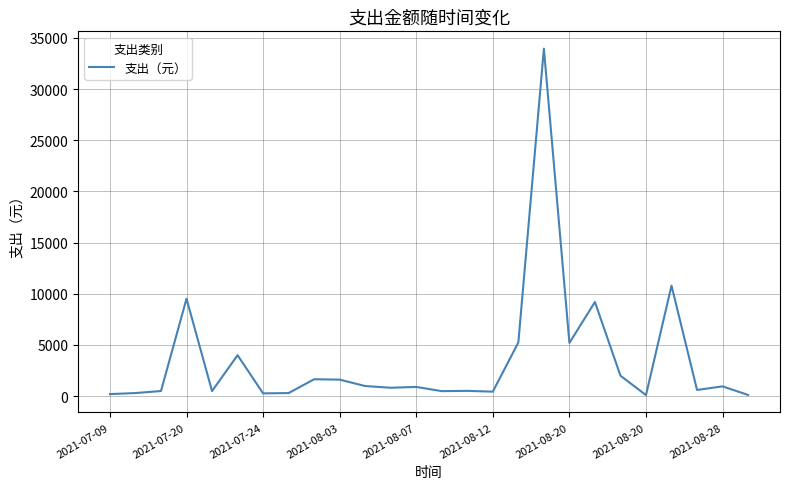

What is the greatest value displayed?

33957.4